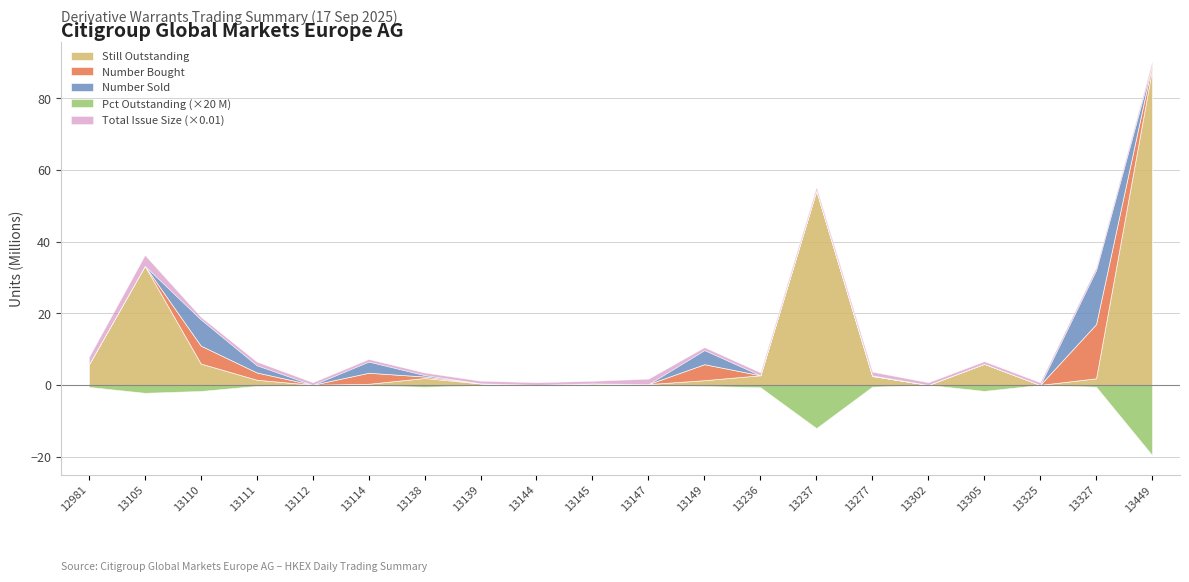

Count the number of categories in the chart.

20